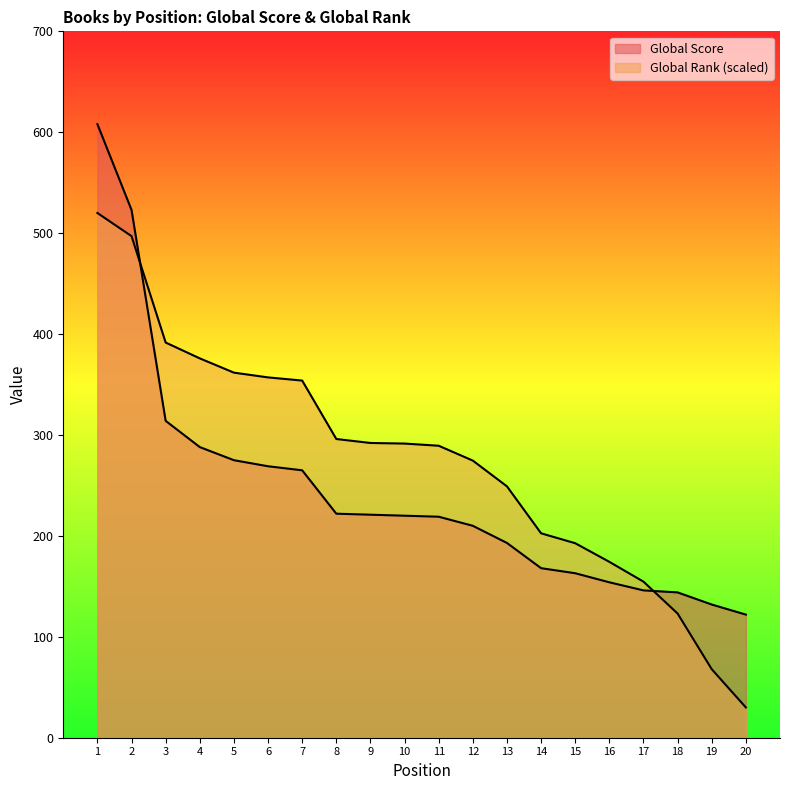

What is the minimum value shown in the chart?

30.0